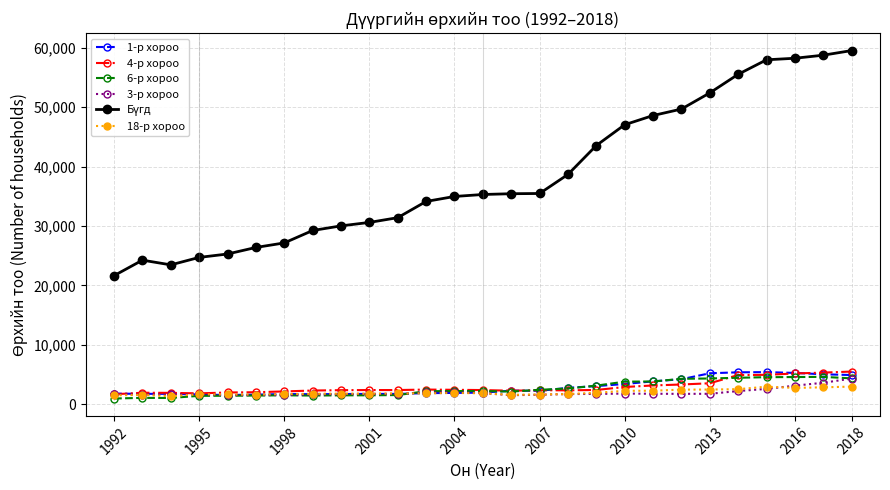

What is the value of the 1-р хороо point at the 14th from the left?

1927